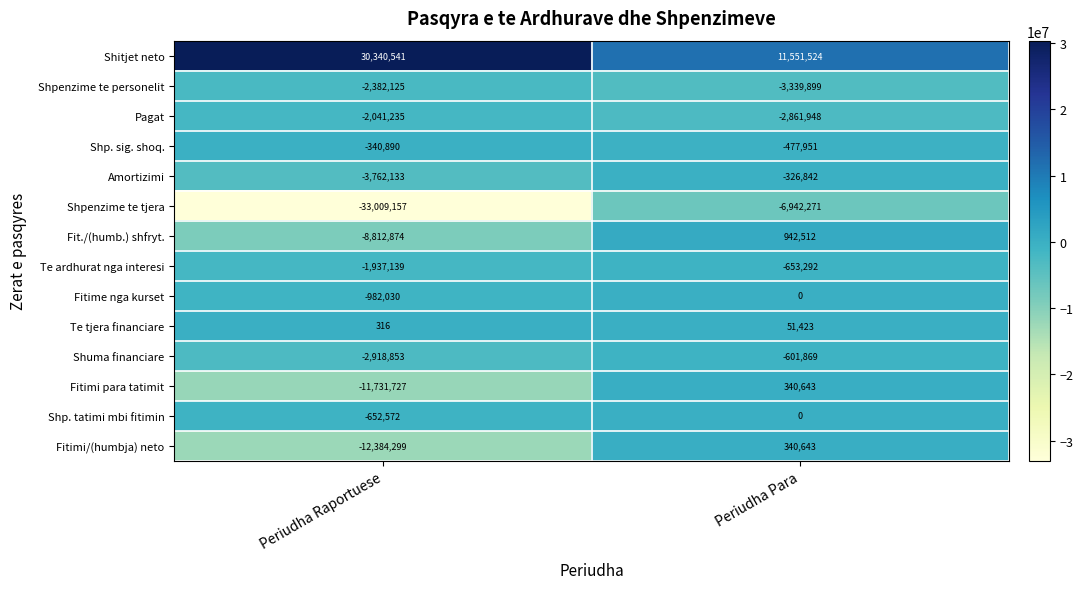

True or false: Shpenzime te tjera has a value of -3308567 at Periudha Para.

False